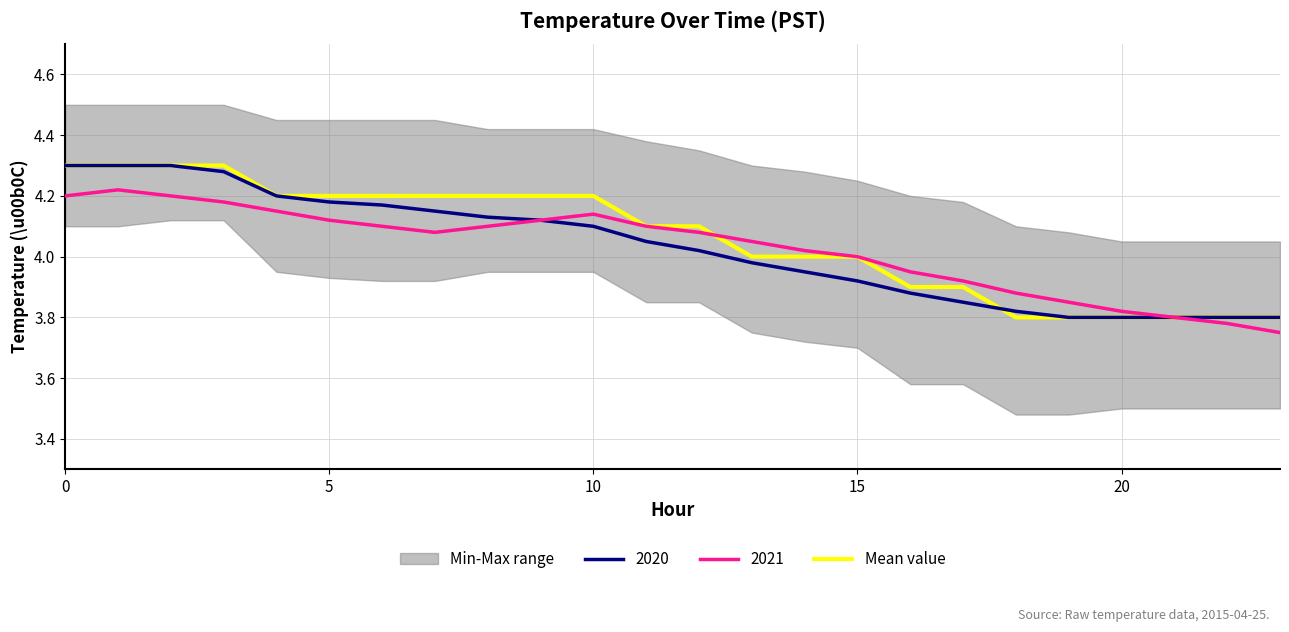

What is the label of the 2nd point from the right?

22